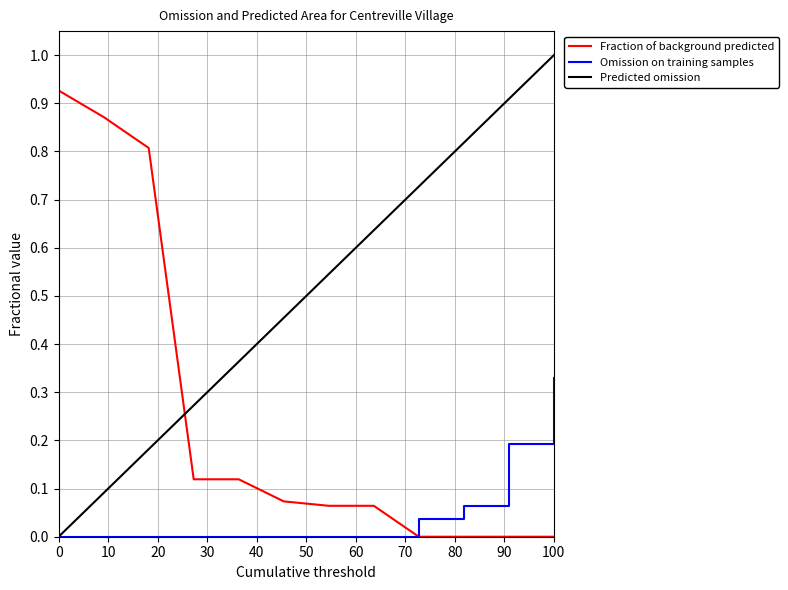

How many times do Predicted omission and Fraction of background predicted cross each other?

1